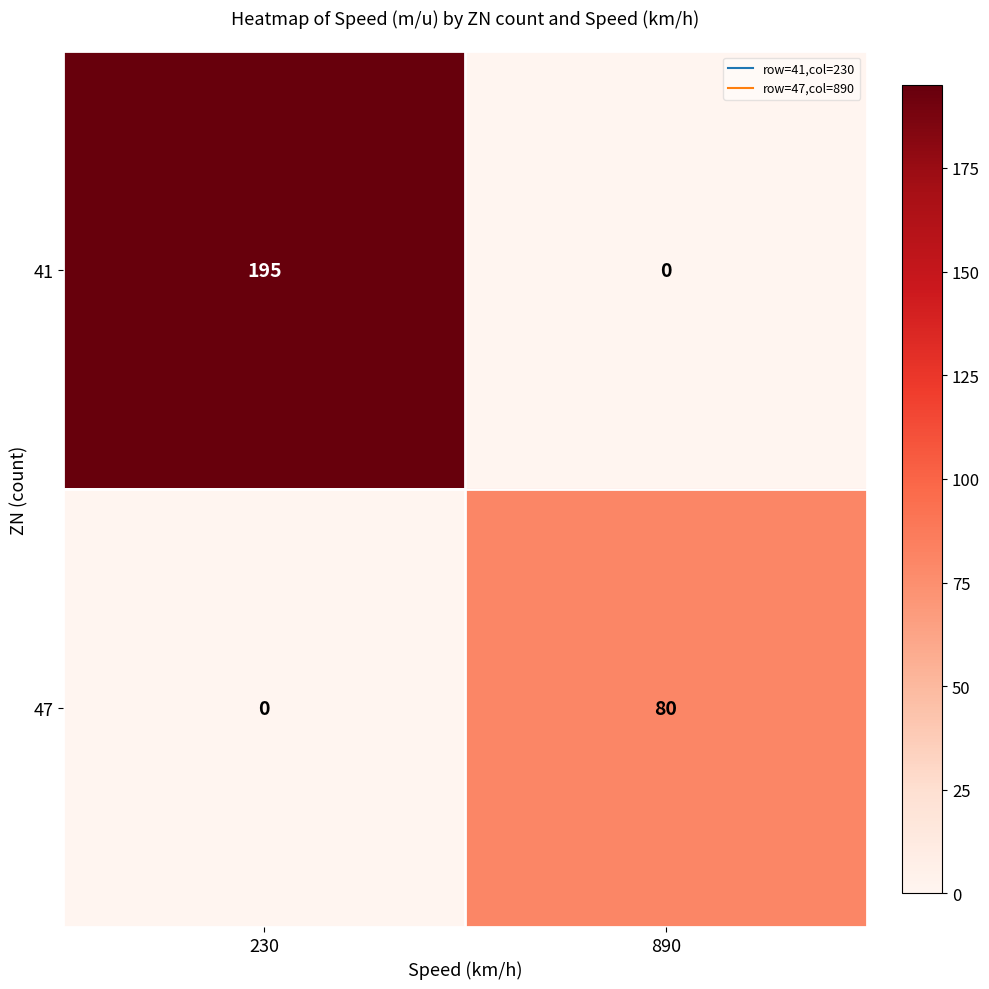

What is the total value across all series at 890?

80